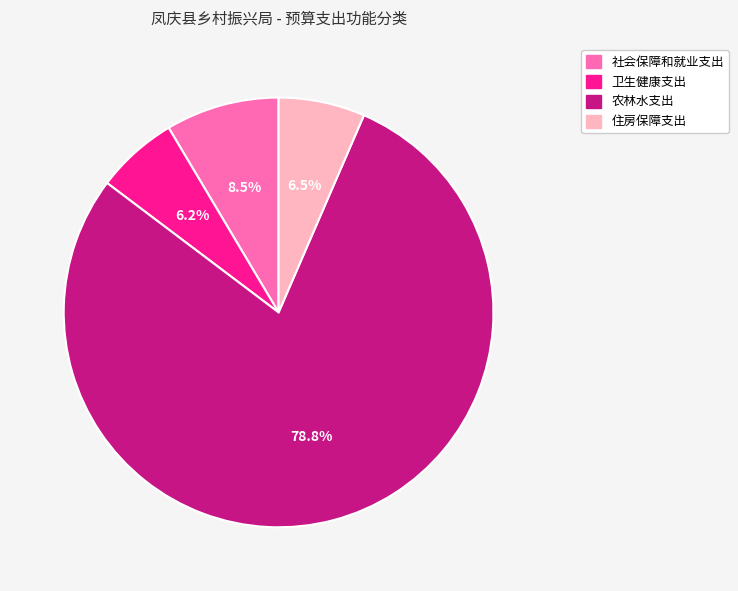

Do 住房保障支出 and 卫生健康支出 together represent more than half of the pie?

No